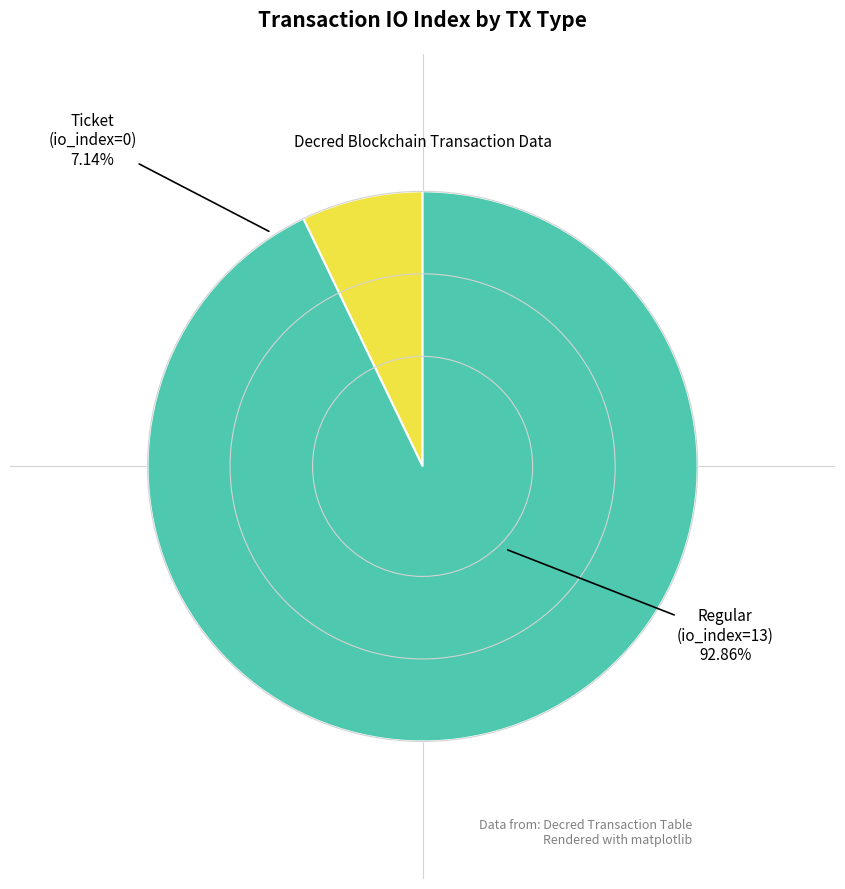

Is there any slice that represents more than half of the pie?

Yes